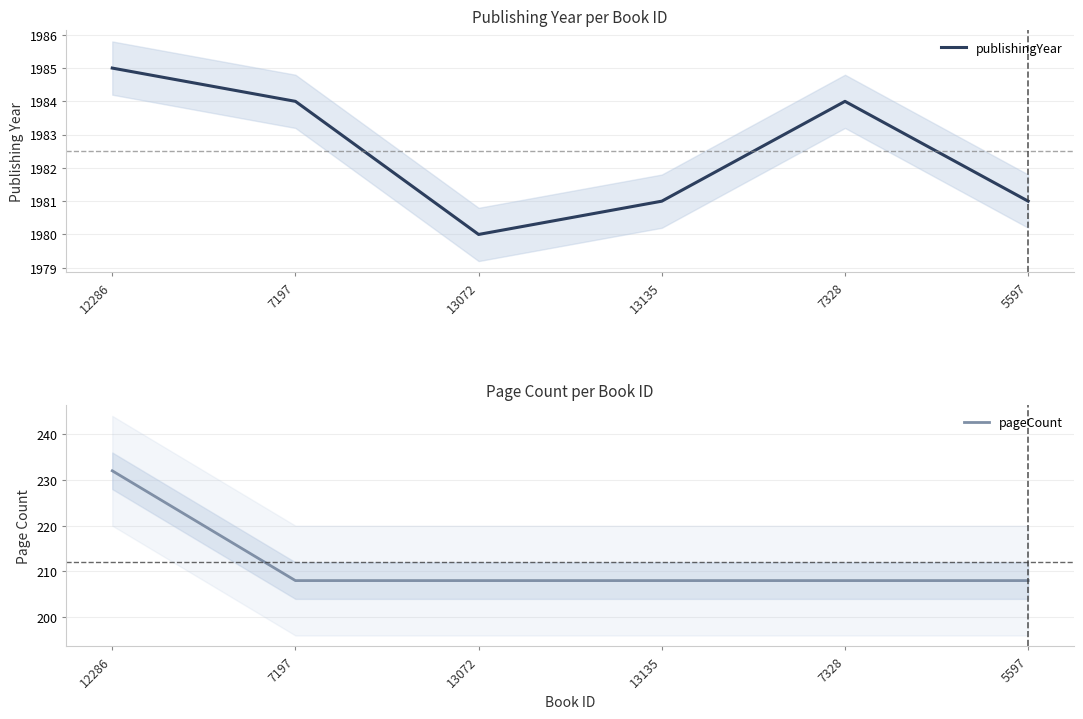

True or false: pageCount has more than 2 points higher than both neighbors.

False